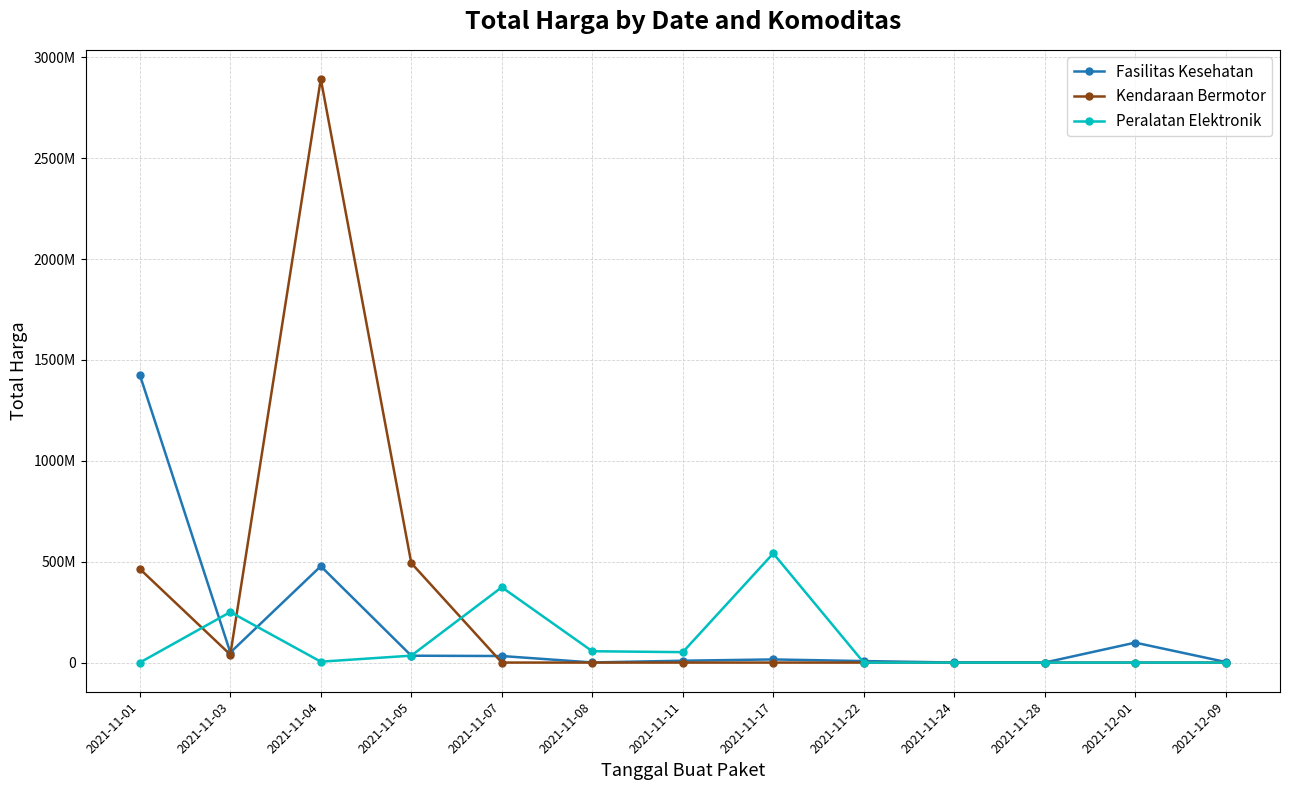

What are all the series names shown in the legend?

Fasilitas Kesehatan, Kendaraan Bermotor, Peralatan Elektronik